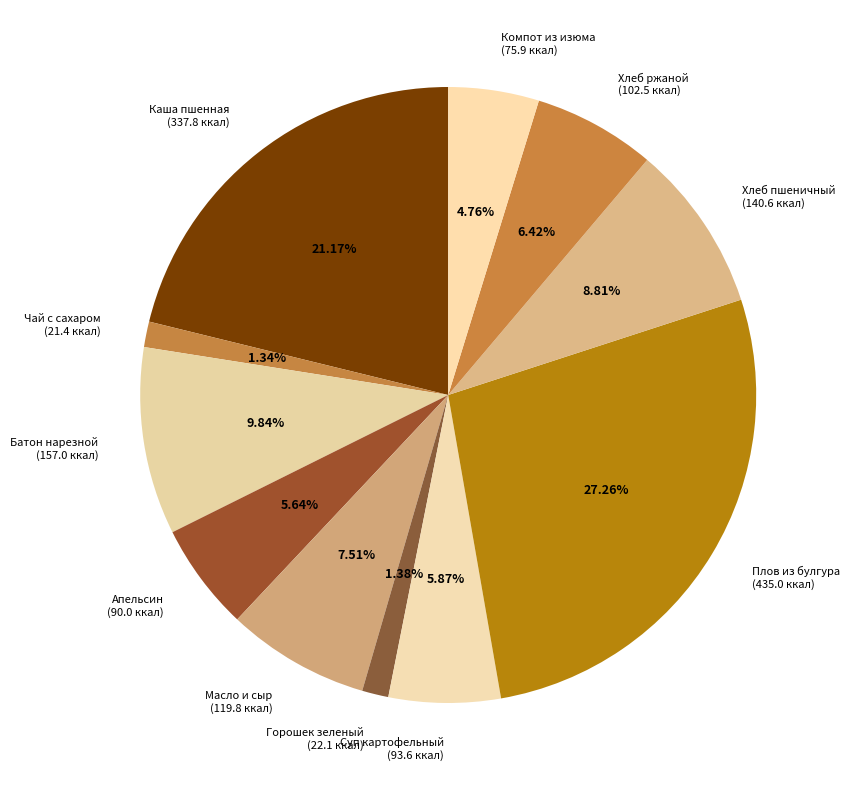

To the nearest percent, what is the difference between the largest and smallest slice percentages?

26%